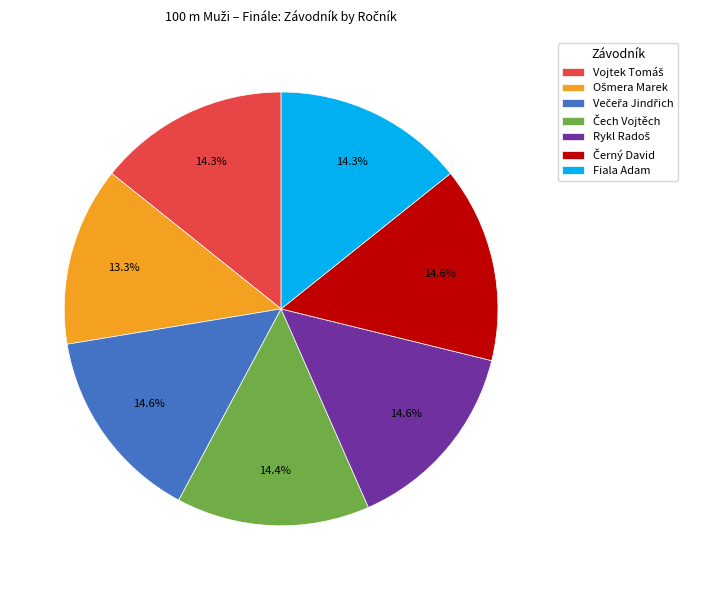

Is there any slice that represents more than half of the pie?

No